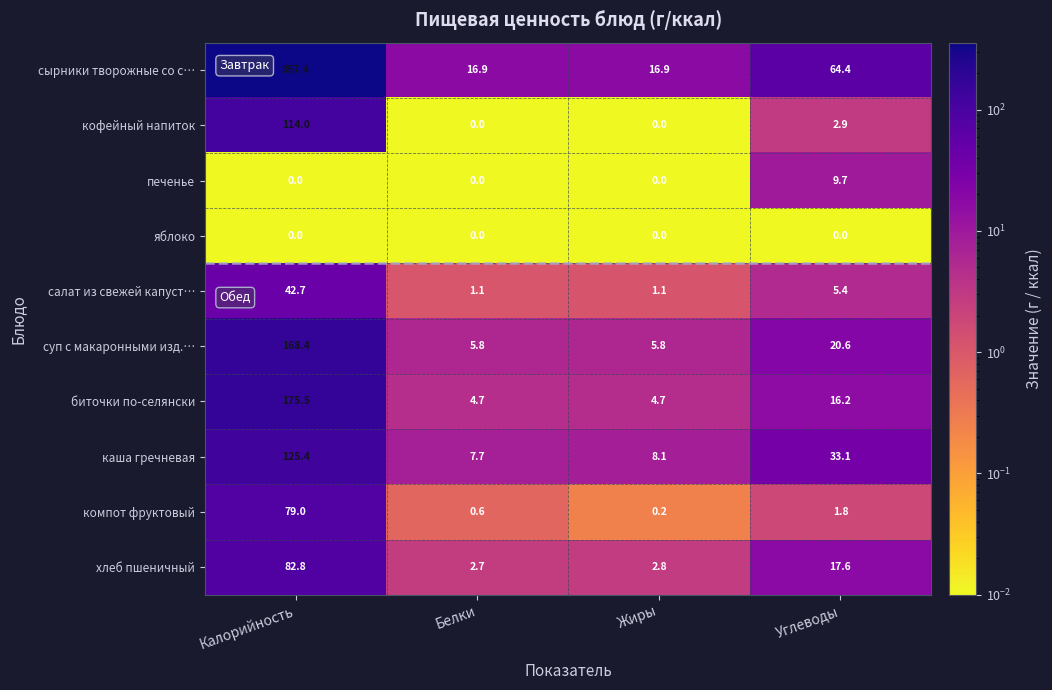

Rank the series by their maximum value, from highest to lowest.

сырники творожные со с…, биточки по-селянски, суп с макаронными изд.…, каша гречневая, кофейный напиток, хлеб пшеничный, компот фруктовый, салат из свежей капуст…, печенье, яблоко